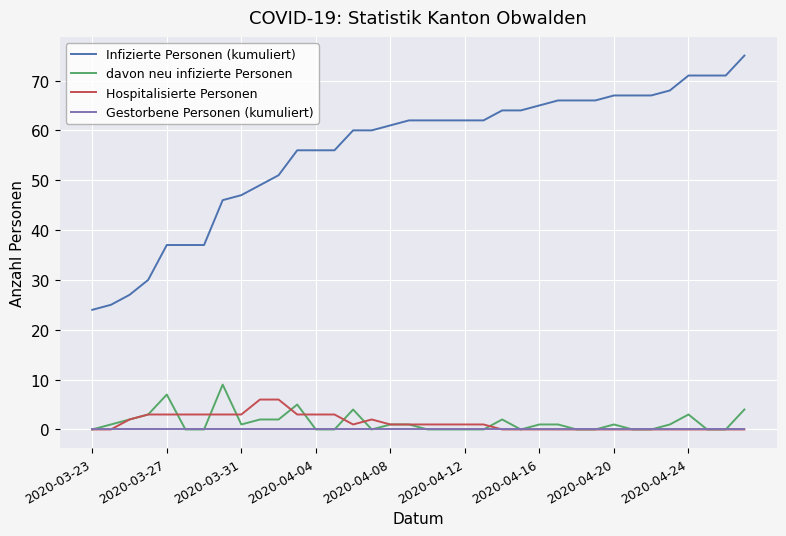

True or false: Infizierte Personen (kumuliert) and davon neu infizierte Personen intersect in this chart.

False